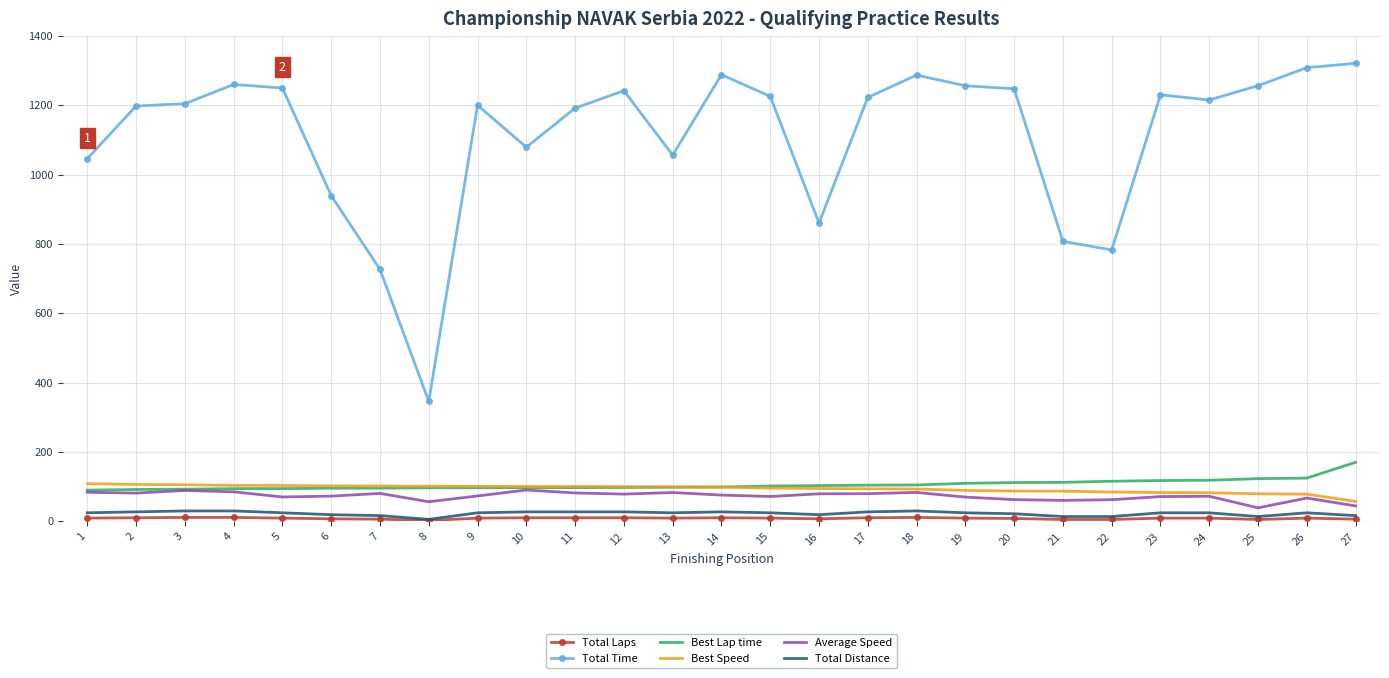

What is the minimum value for Best Speed?

57.2